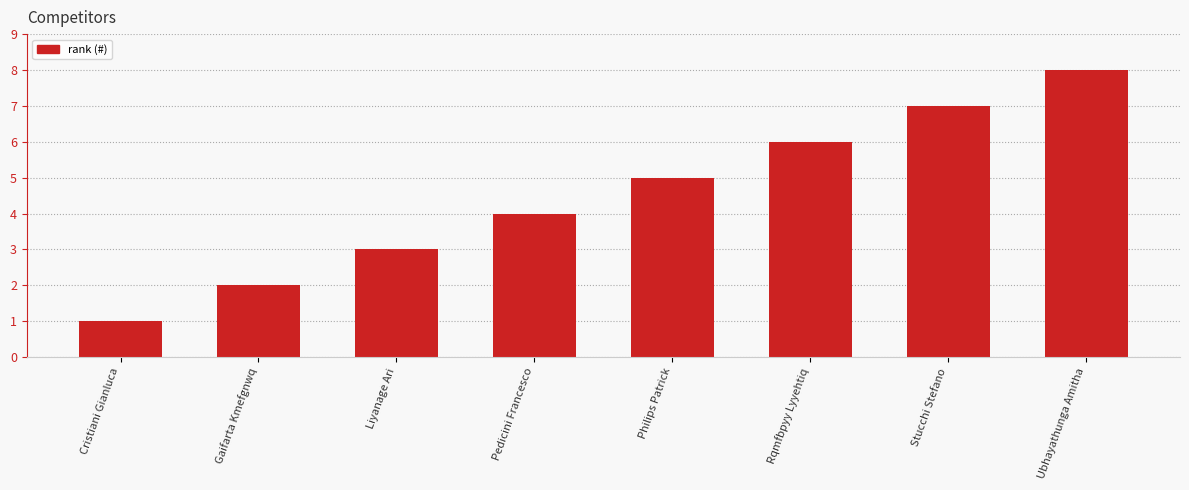

What is the difference between the maximum and minimum values?

7